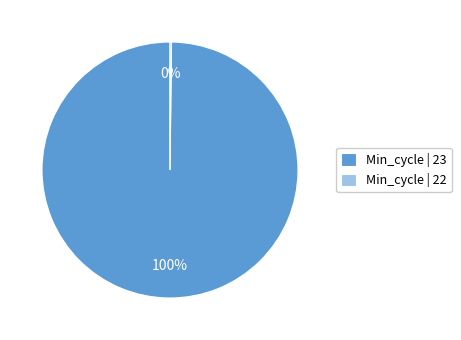

To the nearest percent, what is the average slice percentage?

50%